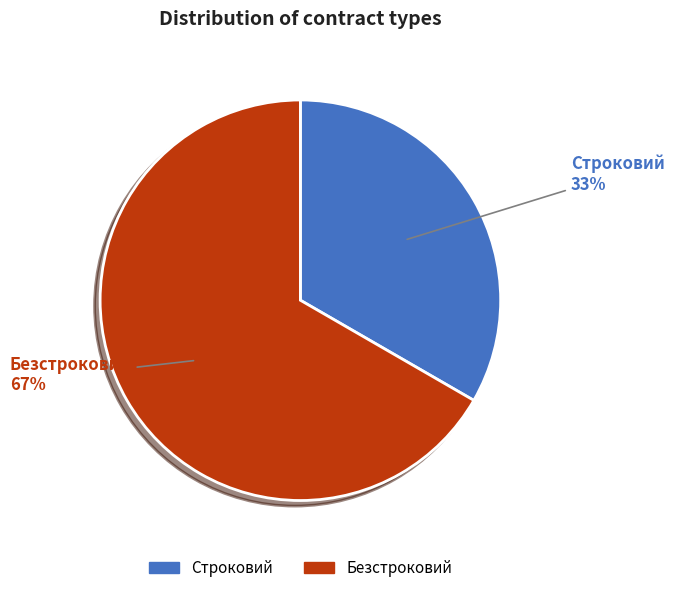

To the nearest percent, what is the average slice percentage?

50%